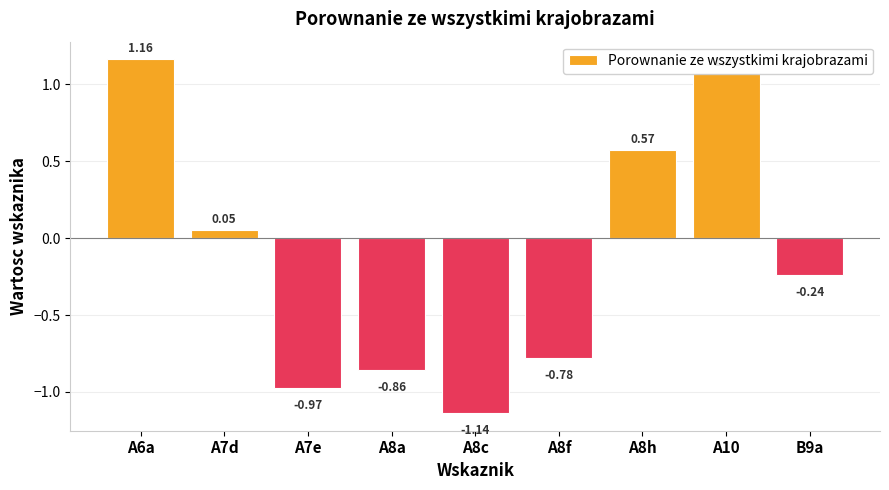

List the labels in order of value, largest first.

A6a, A10, A8h, A7d, B9a, A8f, A8a, A7e, A8c